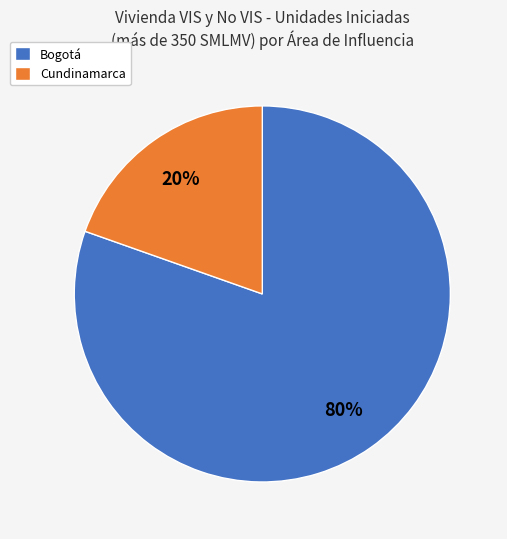

Which slice is the smallest?

Cundinamarca